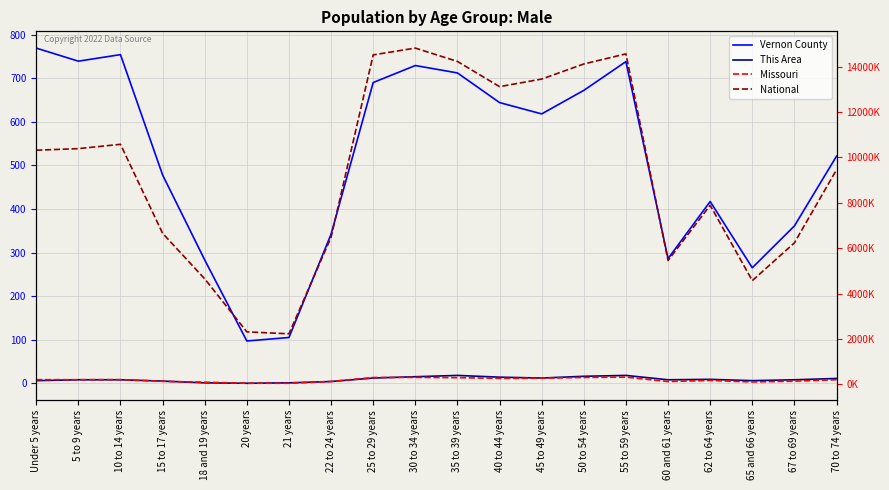

What is the label of the 14th point from the left?

50 to 54 years